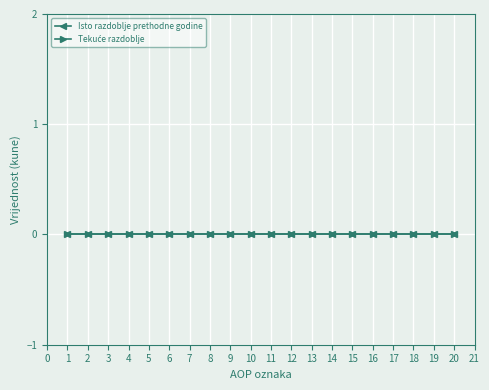

True or false: Tekuce razdoblje has more than 1 interior local peaks.

False